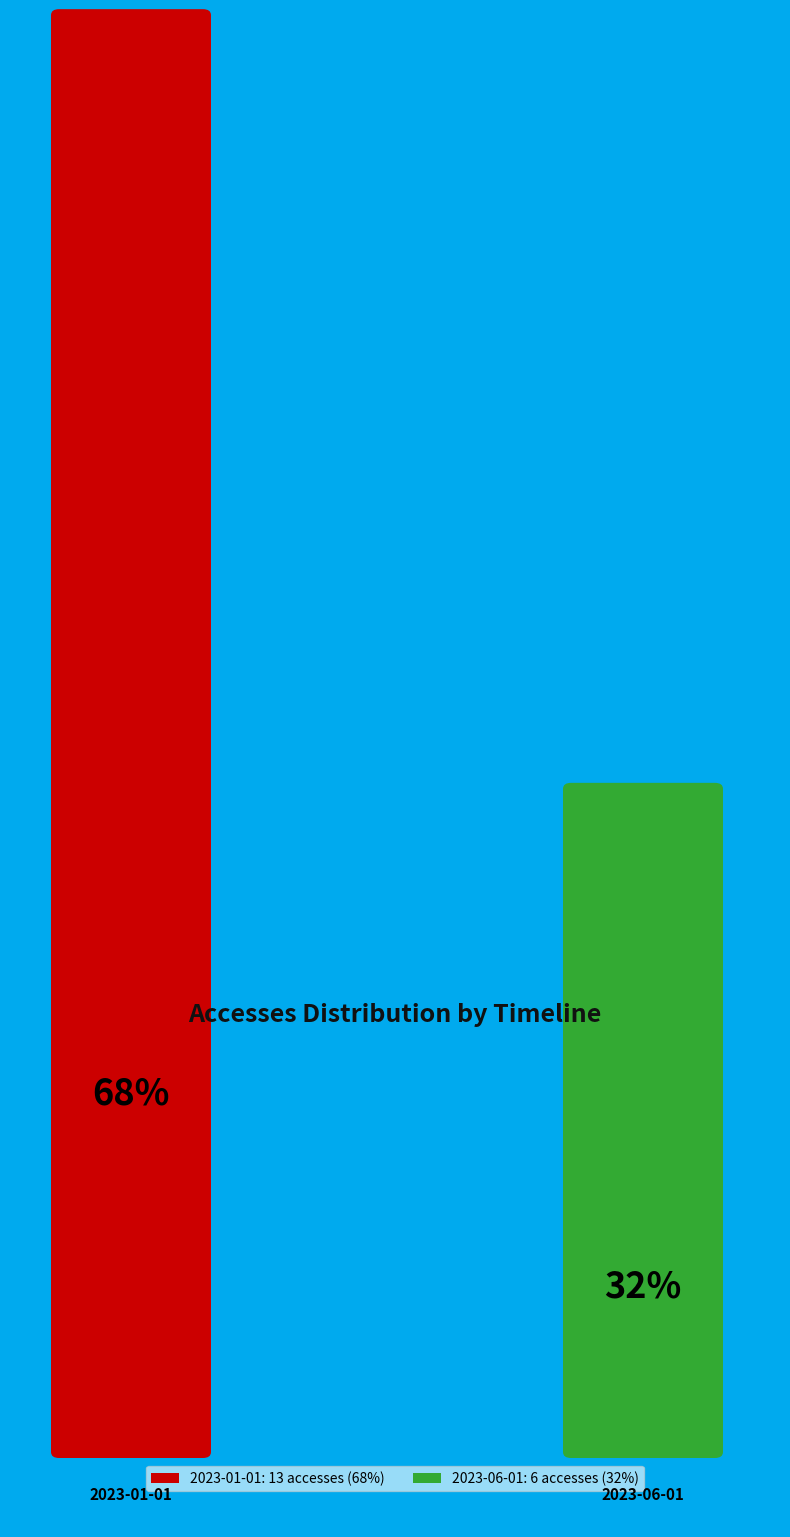

To the nearest percent, what percentage of the pie is 2023-06-01?

32%